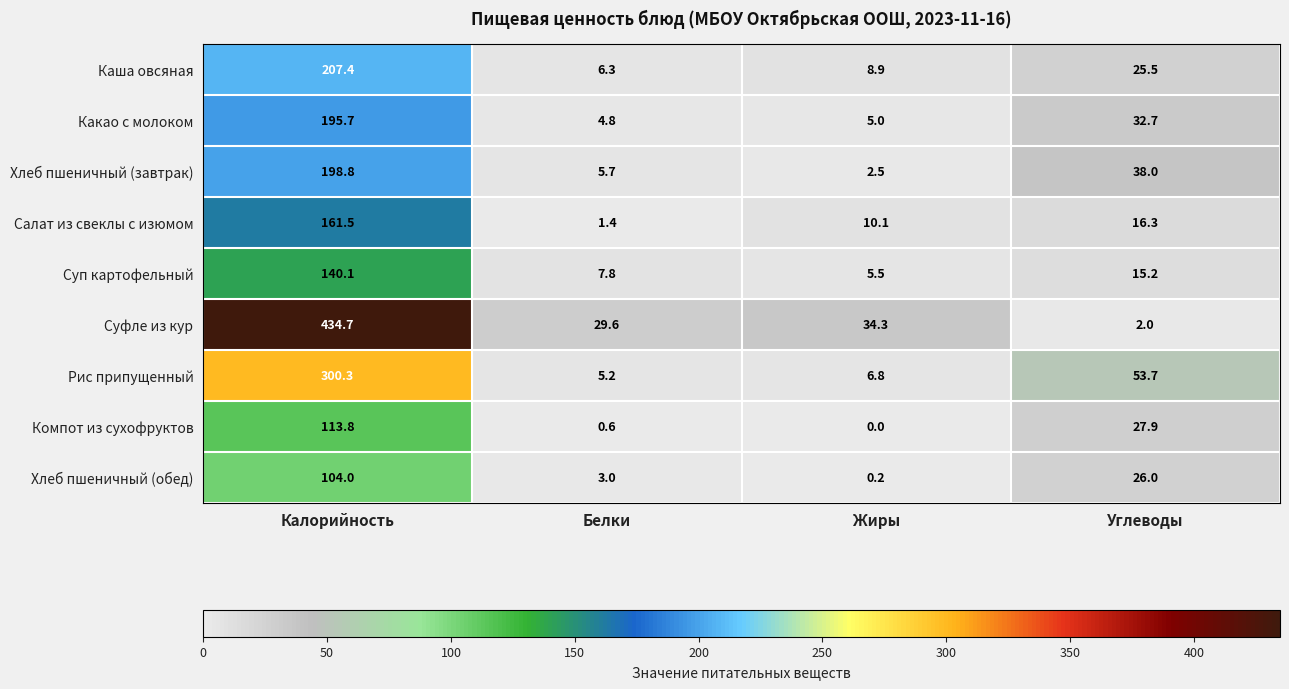

At which label is Хлеб пшеничный (завтрак) closest to 100?

Углеводы